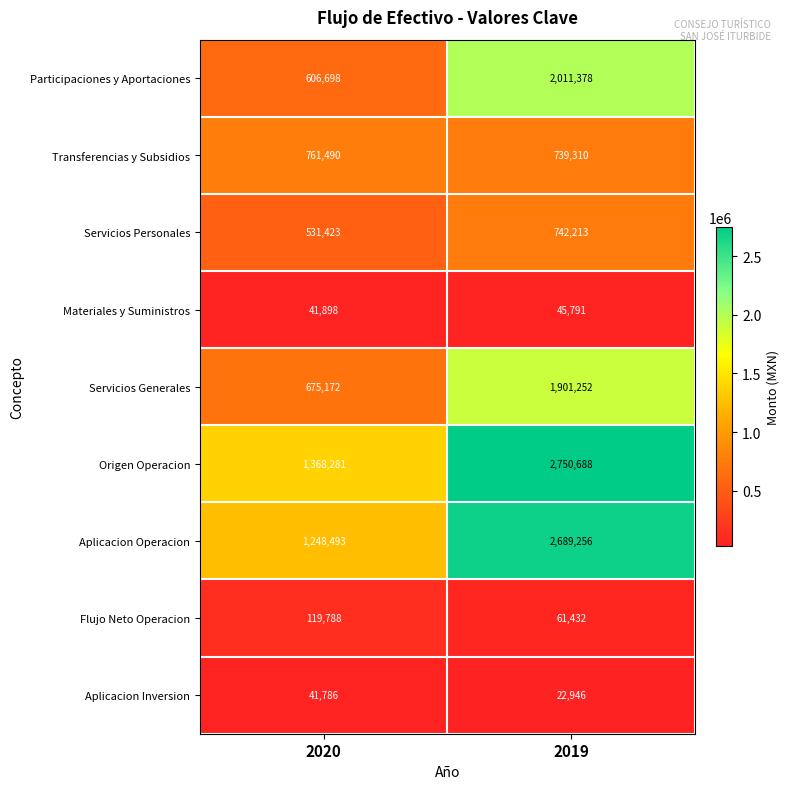

Reading left to right, extract all data points from this chart.

Participaciones y Aportaciones: 2020=606698	2019=2011378
Transferencias y Subsidios: 2020=761490	2019=739310
Servicios Personales: 2020=531423	2019=742213
Materiales y Suministros: 2020=41898	2019=45791
Servicios Generales: 2020=675172	2019=1901252
Origen Operacion: 2020=1368281	2019=2750688
Aplicacion Operacion: 2020=1248493	2019=2689256
Flujo Neto Operacion: 2020=119788	2019=61432
Aplicacion Inversion: 2020=41786	2019=22946